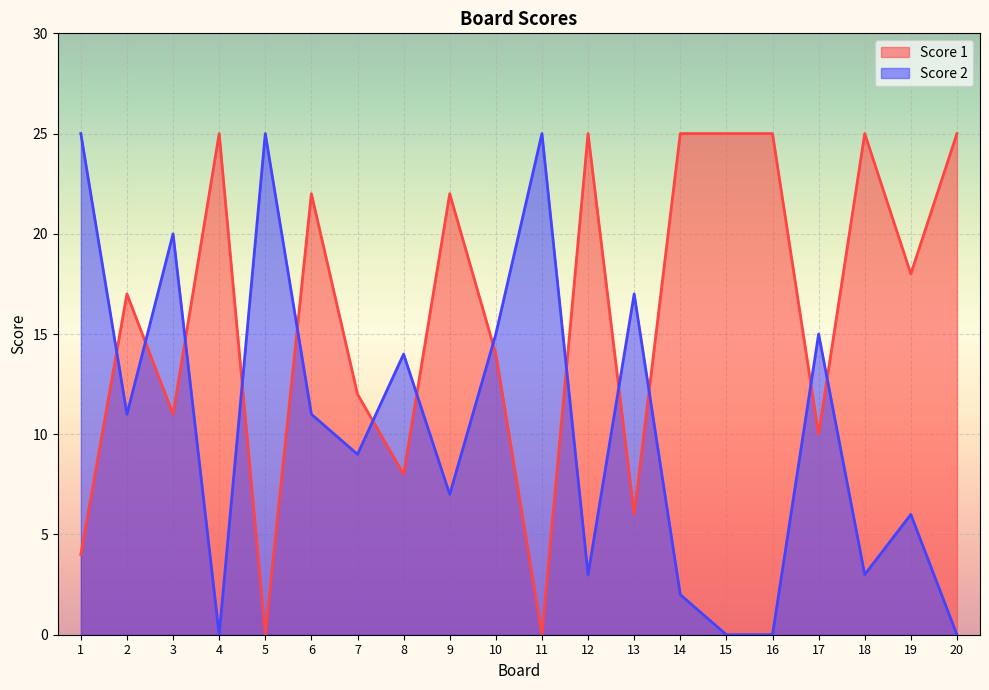

How many interior local valleys does the Score 1 series have?

7